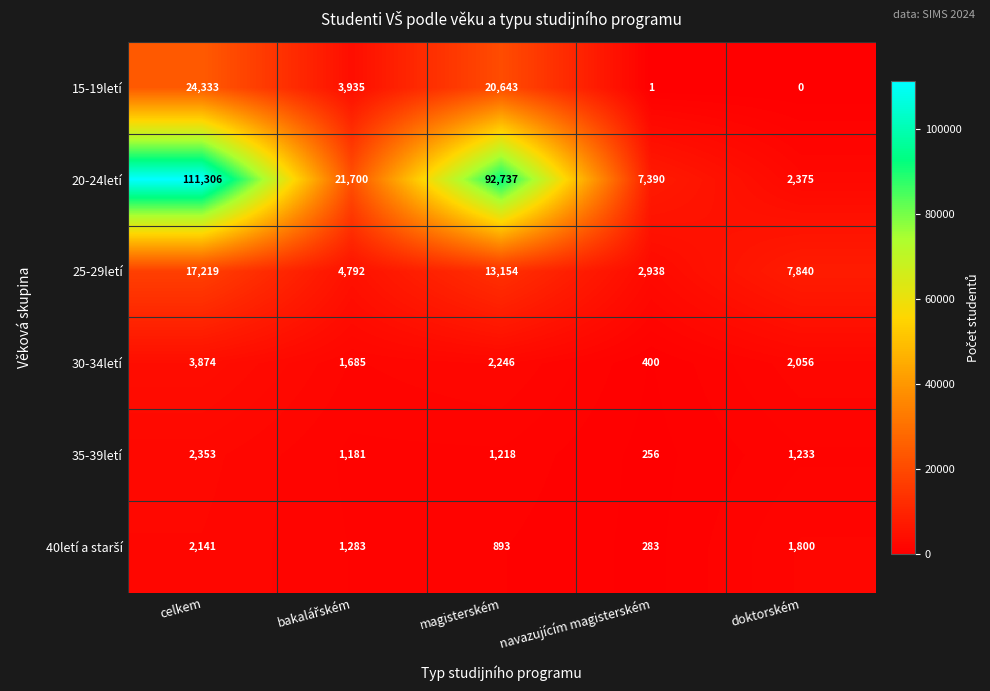

How many data points does each series have?

5